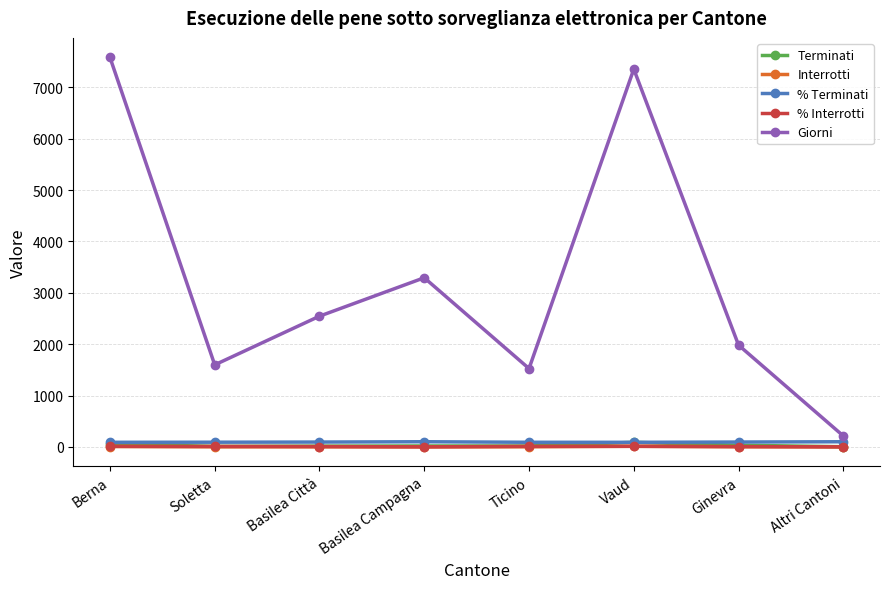

How many distinct data groups are displayed?

5